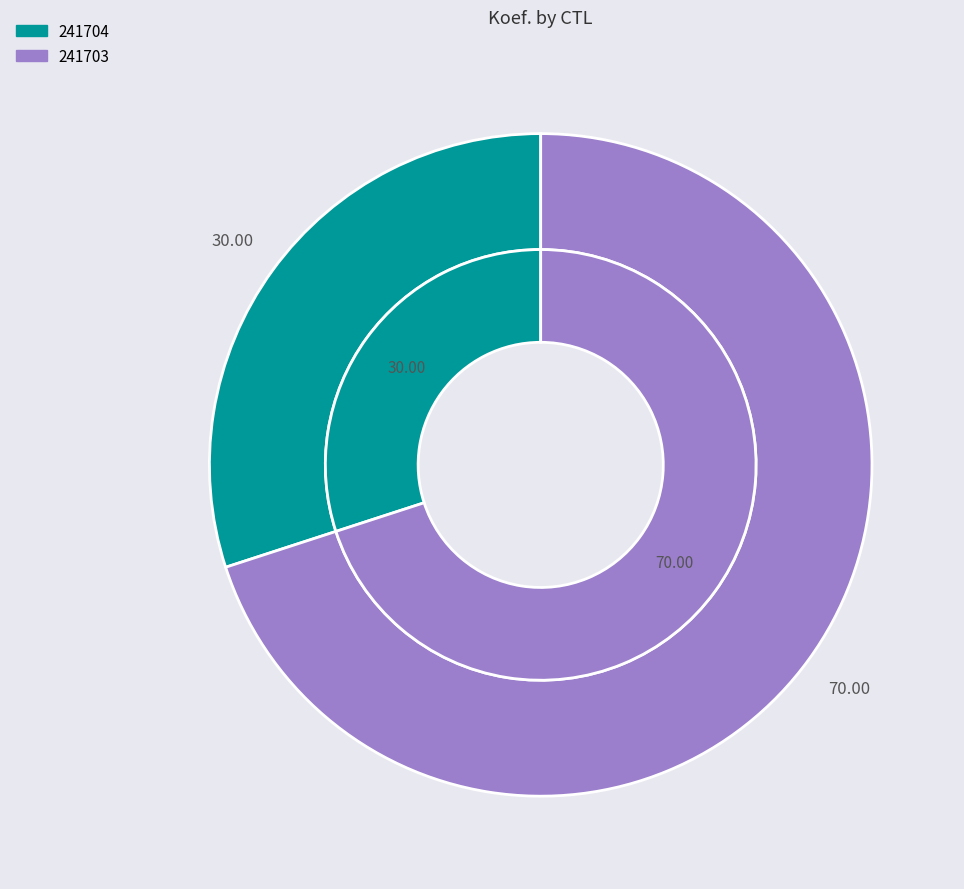

What is the largest slice in the pie chart?

241703